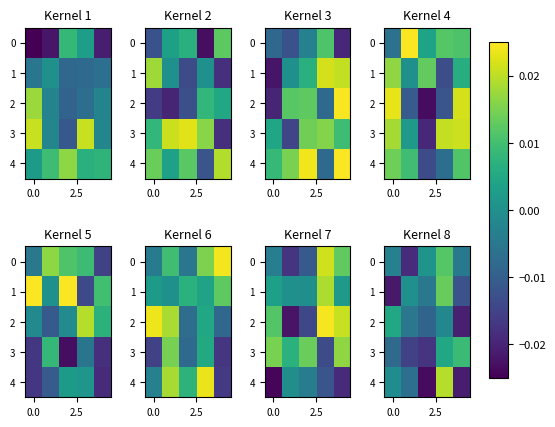

True or false: row_3 has a value of -0.0 at 0.0.

False